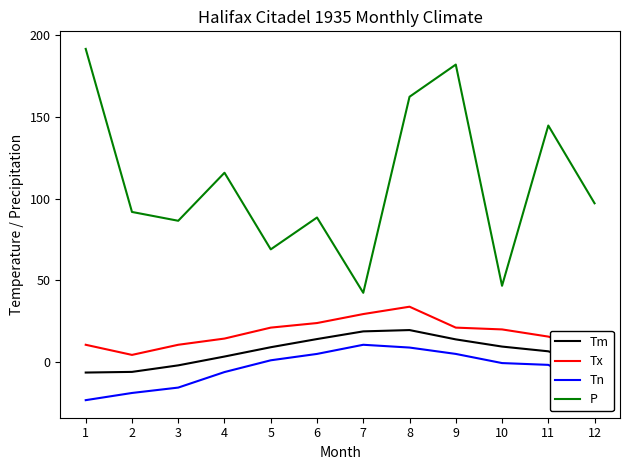

What is the total value across all series at 10?

75.6